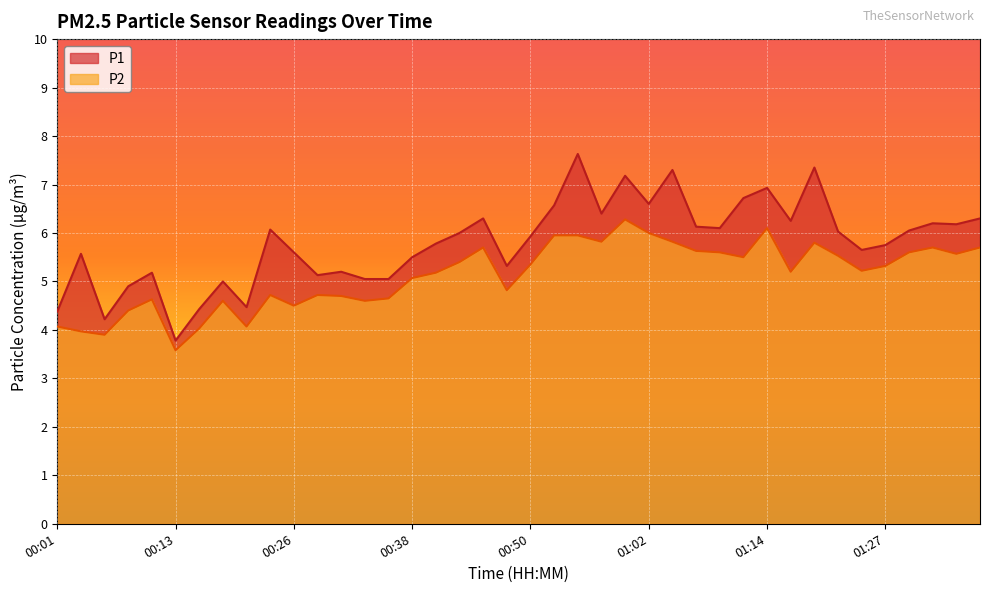

True or false: P1 and P2 cross at least once.

False